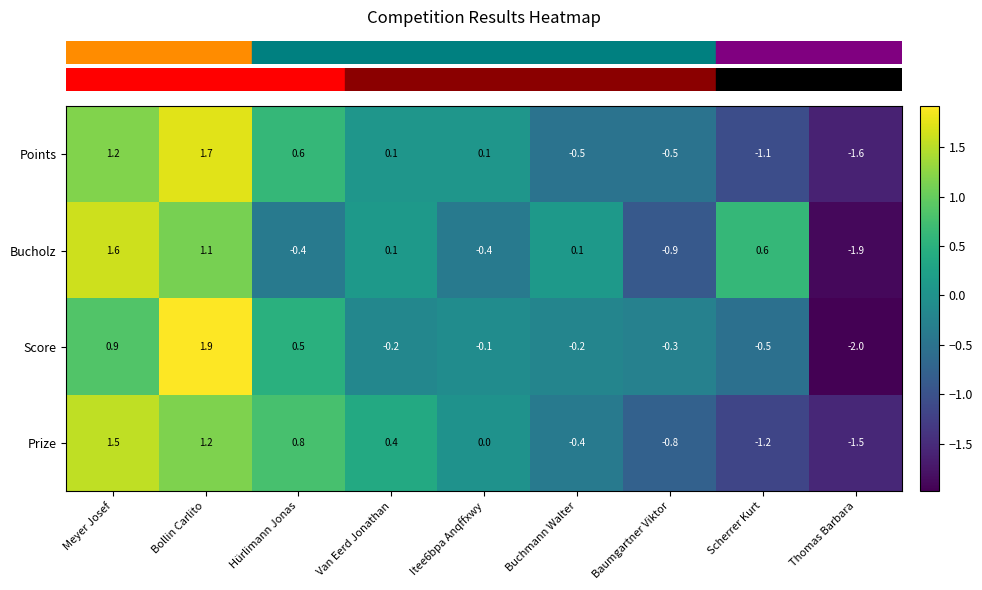

At how many categories does at least one series exceed -1?

8